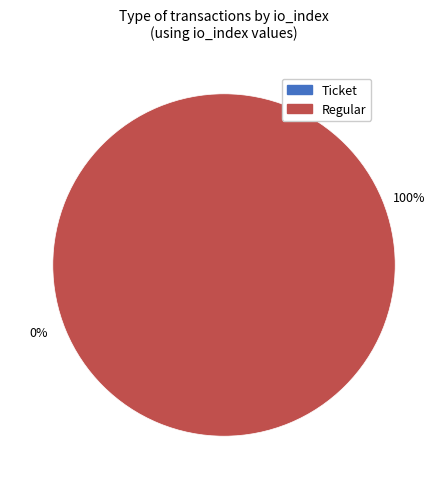

Count the number of slices in the pie.

2